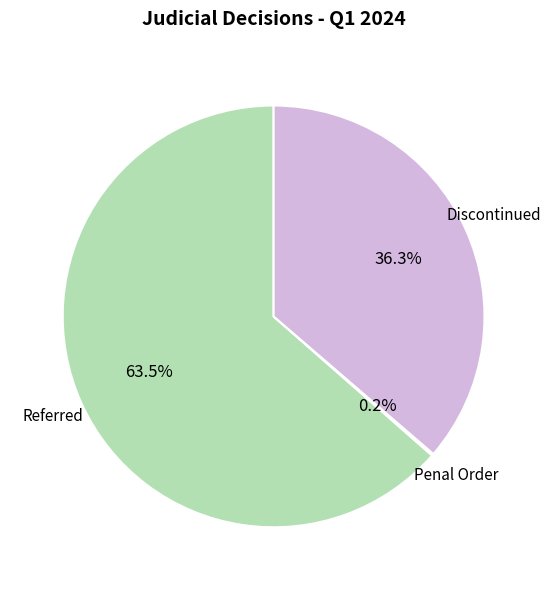

Is there any slice that represents more than half of the pie?

Yes